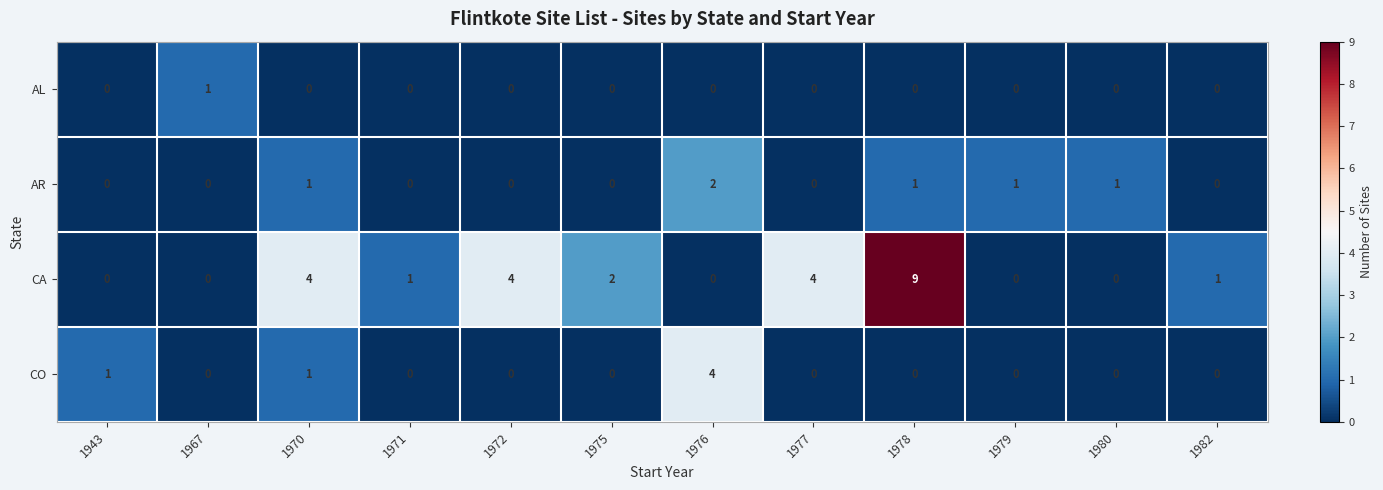

Which series has the largest range (max minus min)?

CA